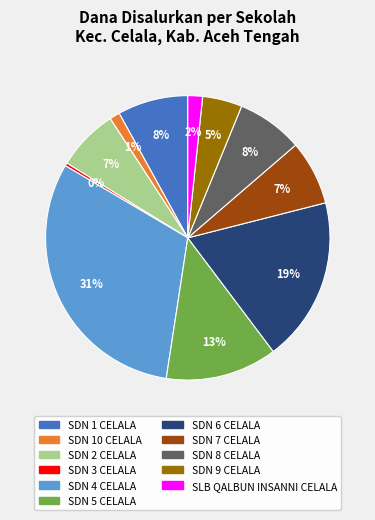

To the nearest percent, what percentage of the pie is SDN 7 CELALA?

7%